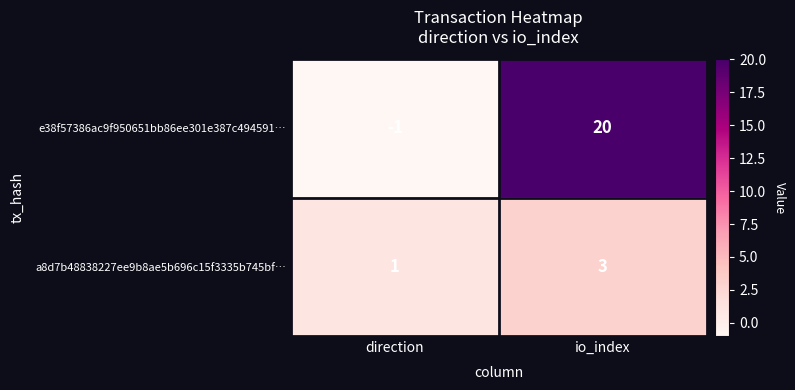

Is it true that e38f57386ac9f950651bb86ee301e387c494591… equals -1 at direction?

True